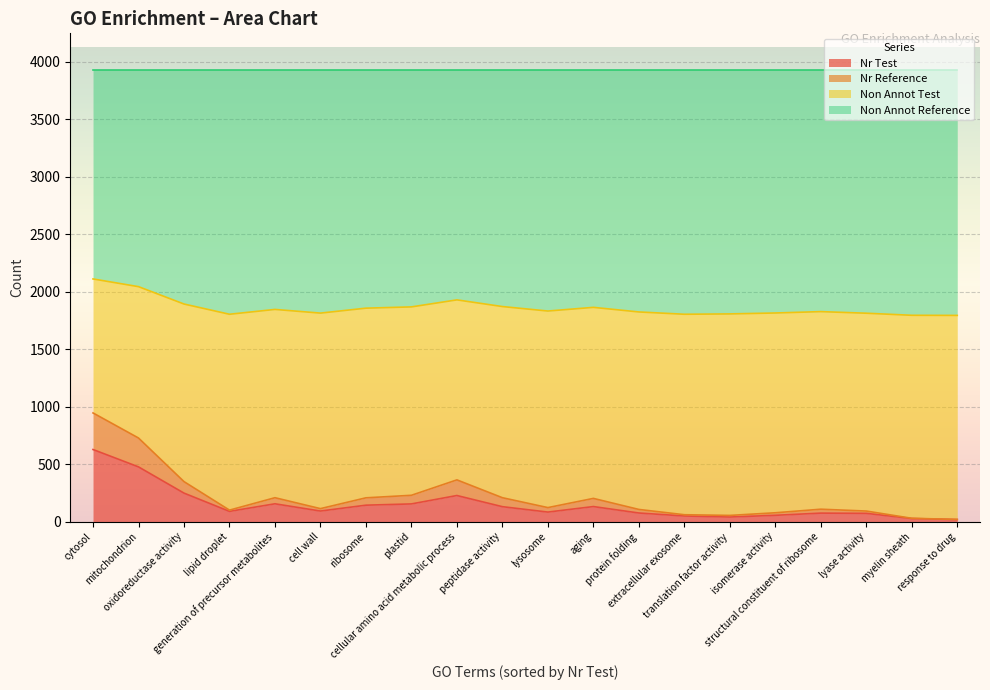

At which category does Non Annot Test reach its first local peak?

generation of precursor metabolites